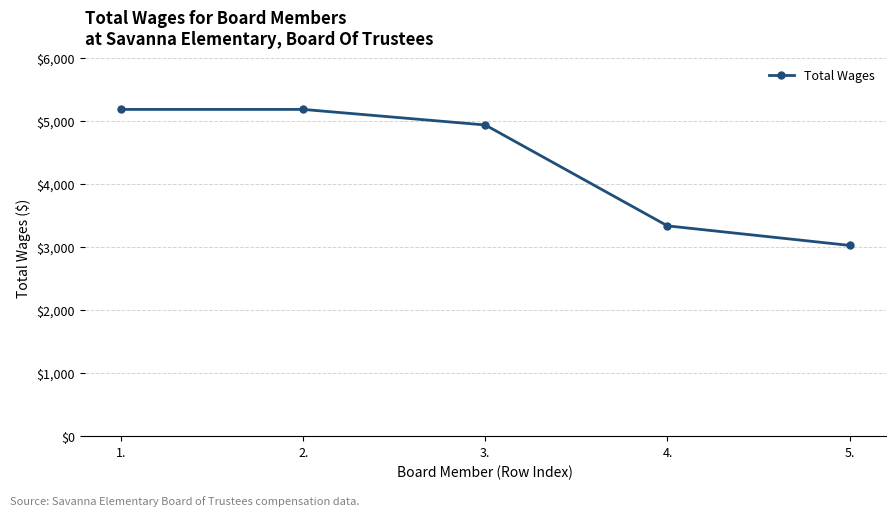

What is the approximate value at 5., to the nearest 50?

3000